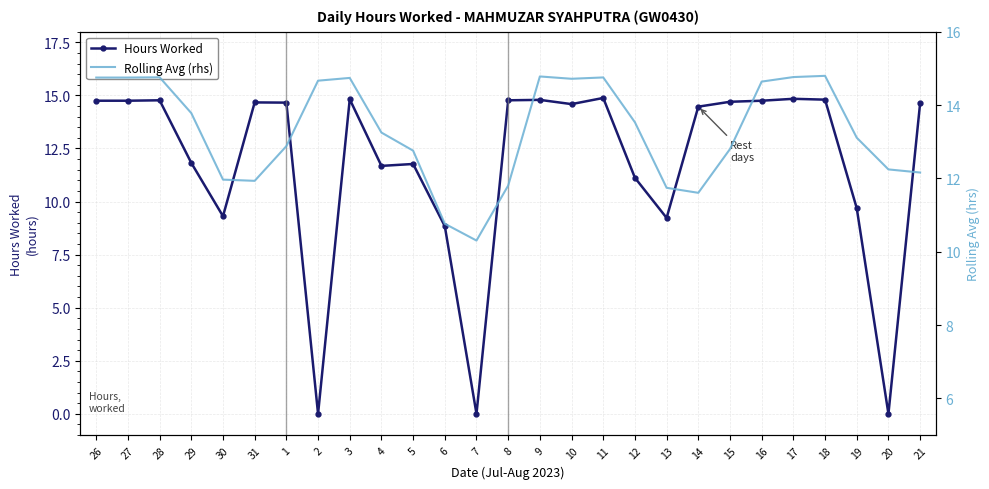

Where do Rolling Avg (rhs) and Hours Worked first cross each other?

28 and 29